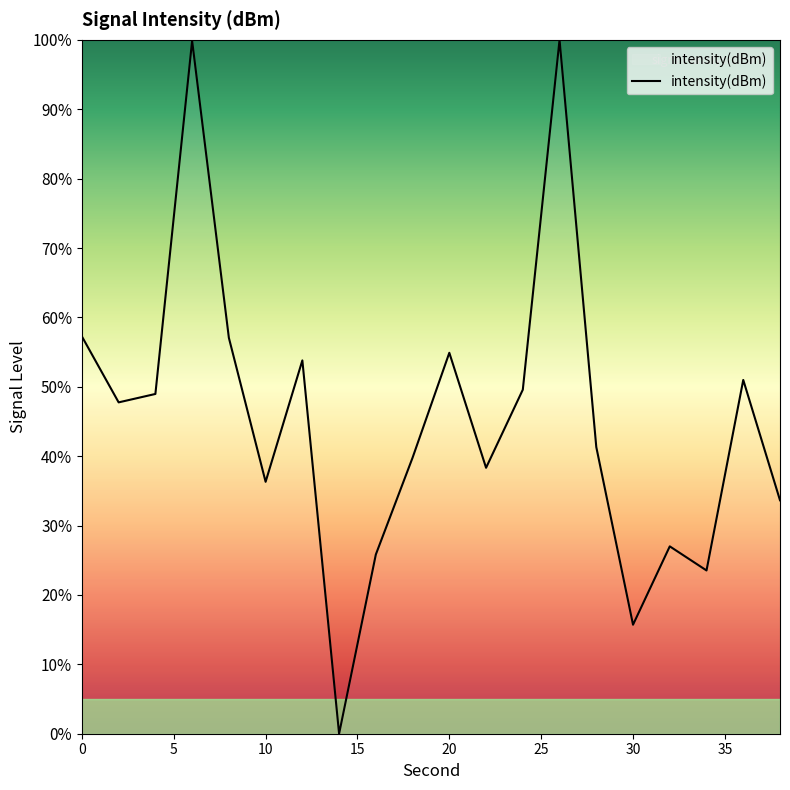

What is the maximum value shown in the chart?

100.0